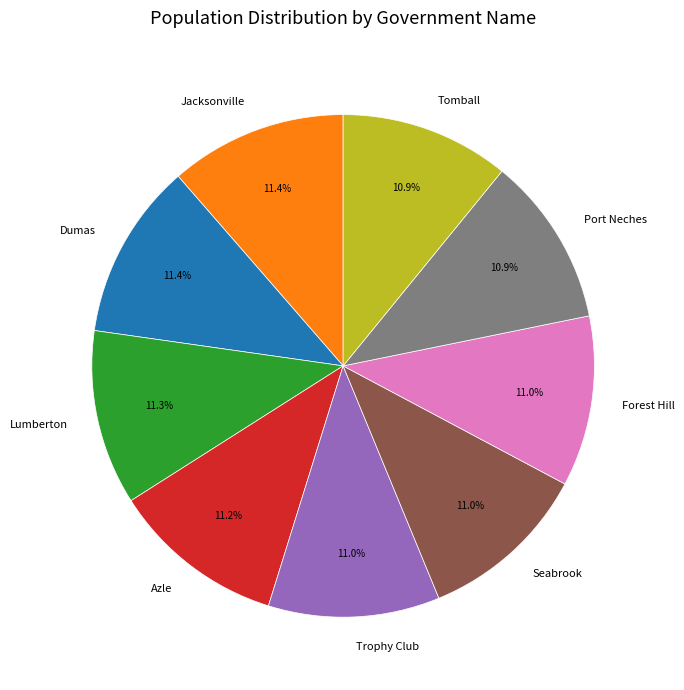

To the nearest percent, what is the combined percentage of Port Neches and Tomball?

22%